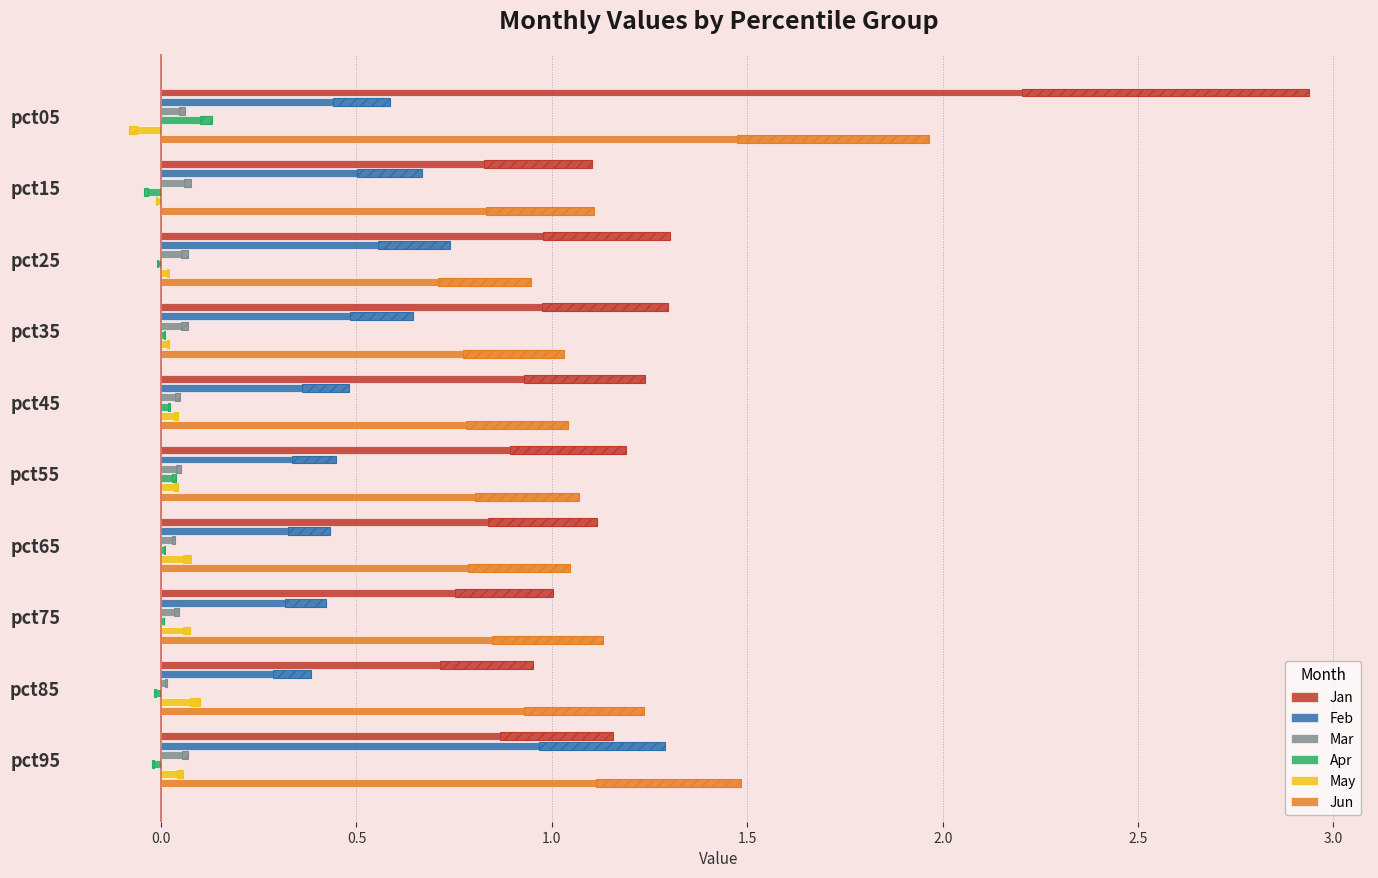

What is the difference between the second highest and minimum values in the May series?

0.2